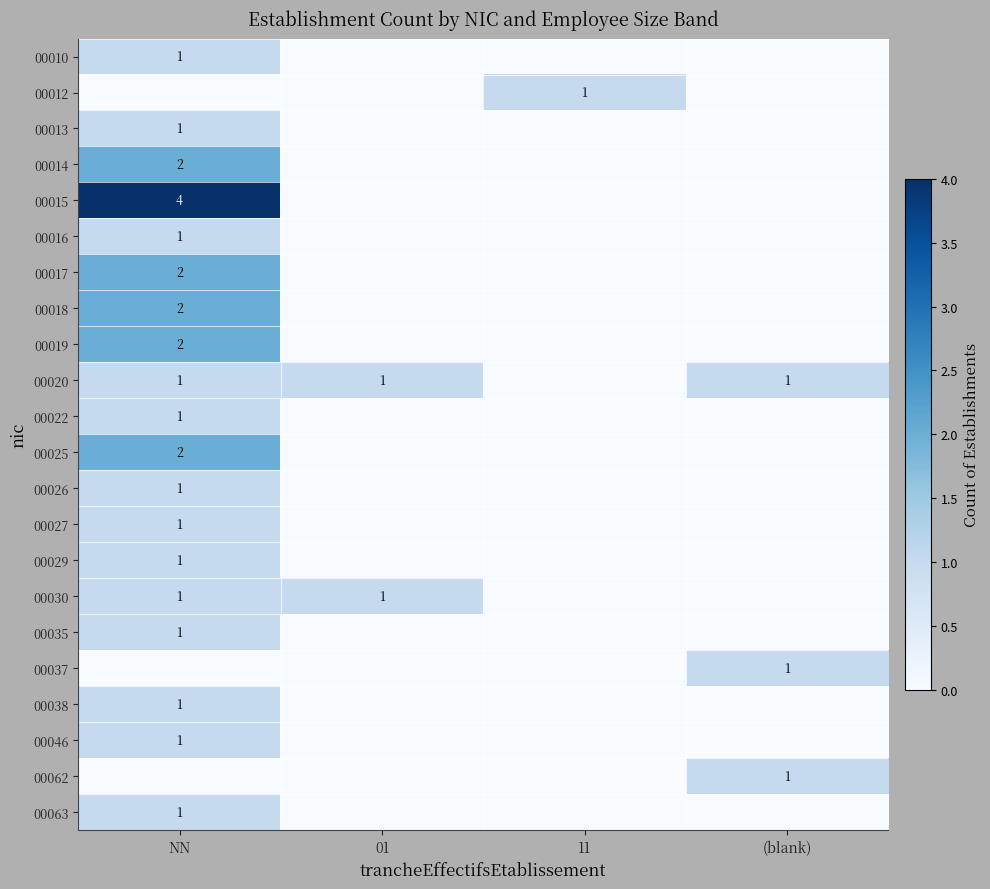

True or false: 00027 has a value of 0 at NN.

False